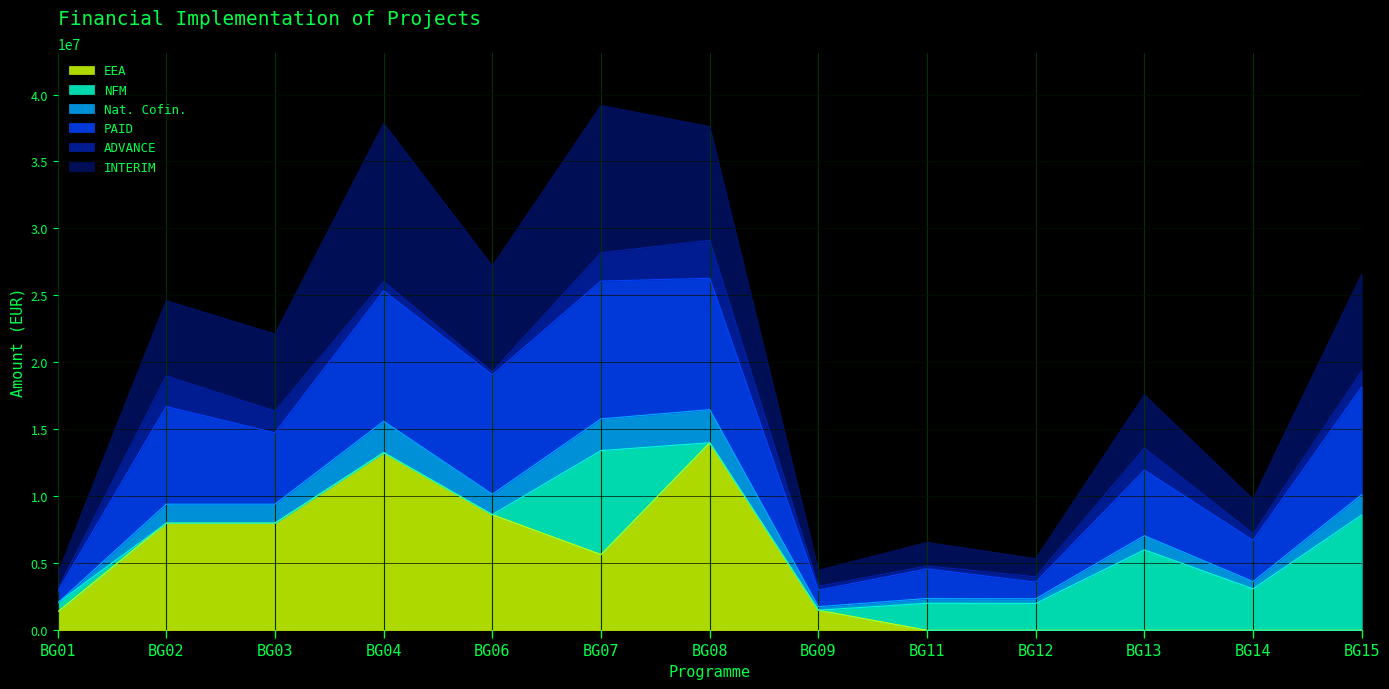

What is the approximate value of EEA at BG07?

5650000.0